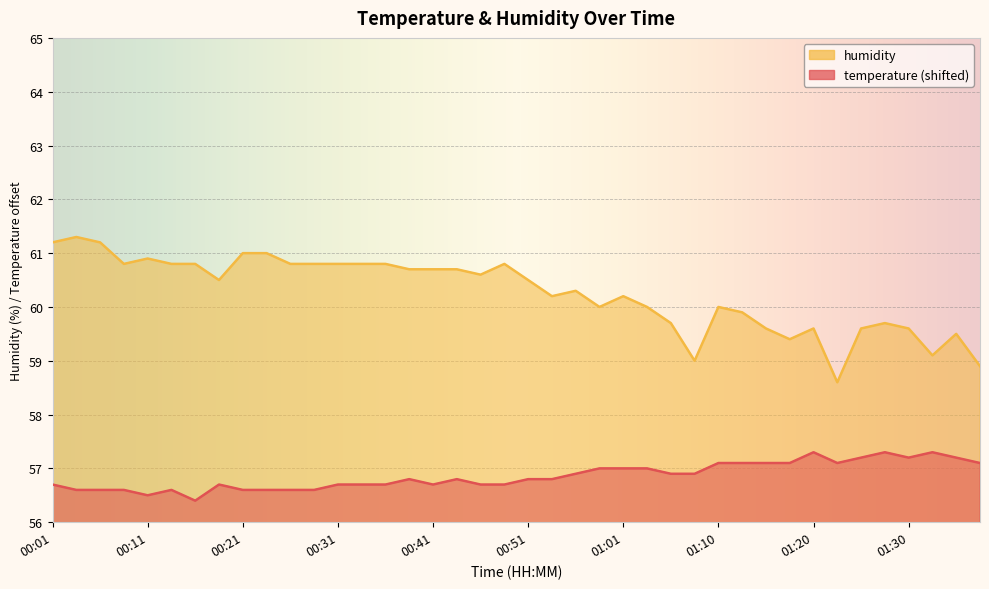

Is it true that temperature equals 56.7 at 00:48?

True